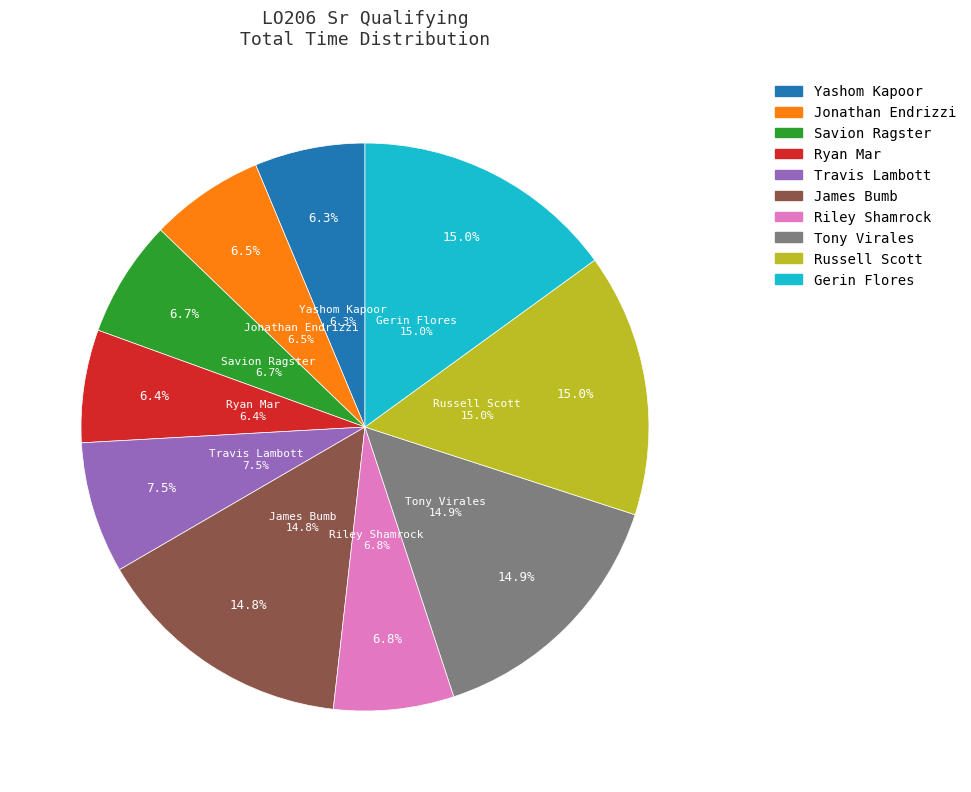

Is there any slice that represents more than half of the pie?

No